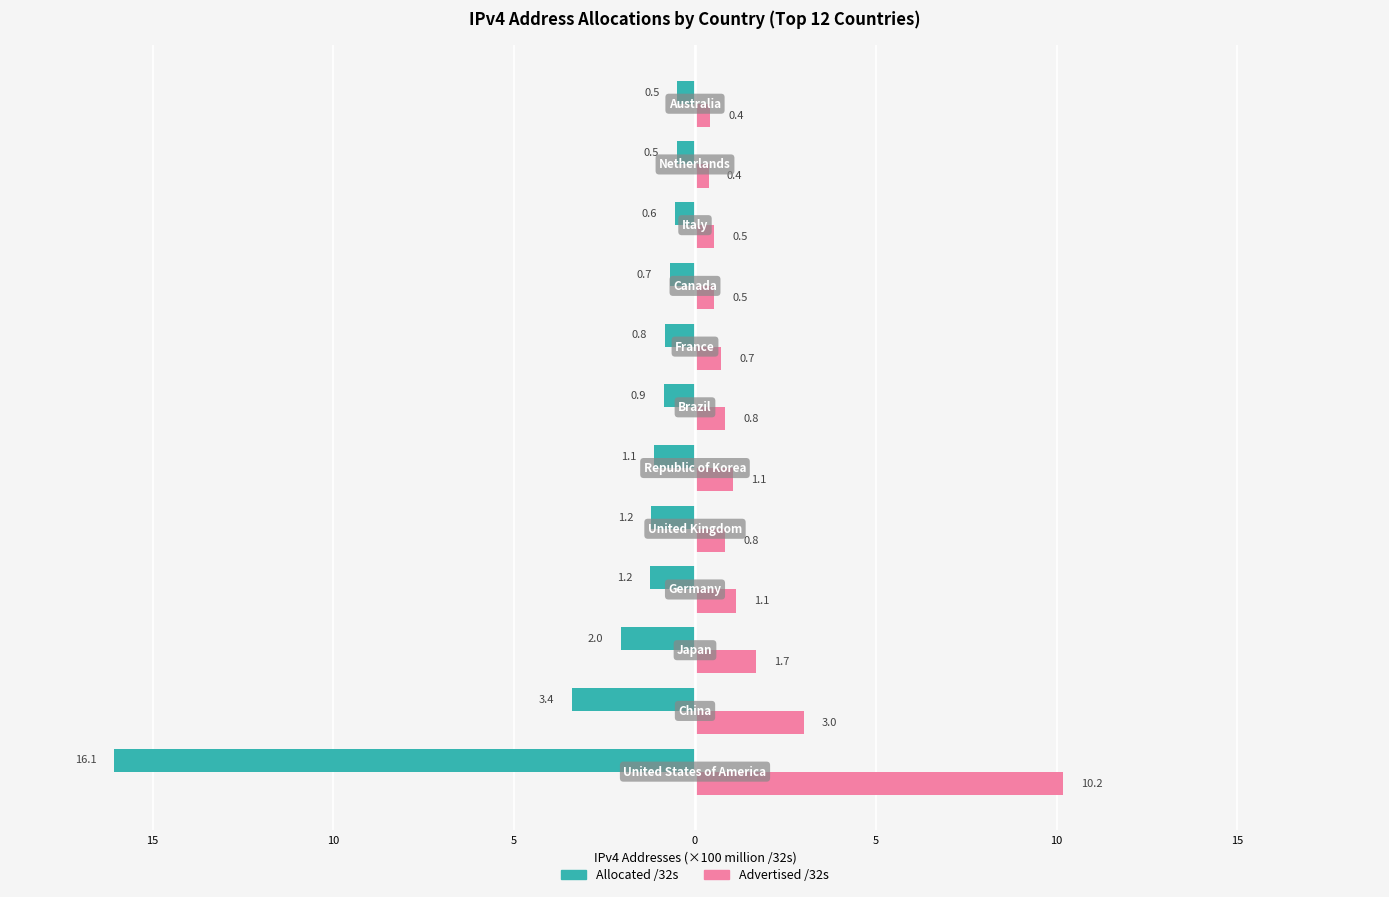

What are all the series names shown in the legend?

Allocated /32s, Advertised /32s